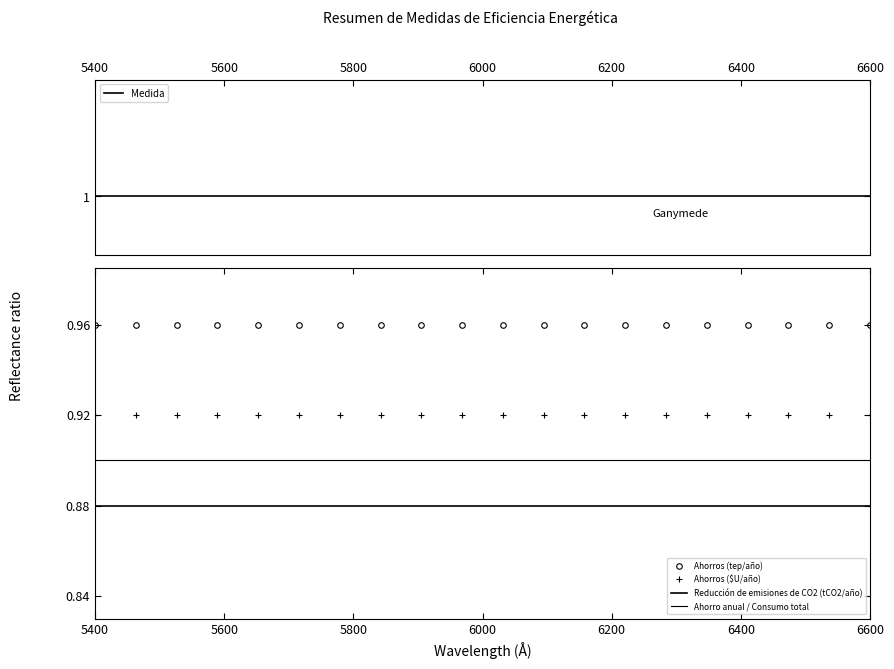

Which series has the largest total across all categories?

Medida